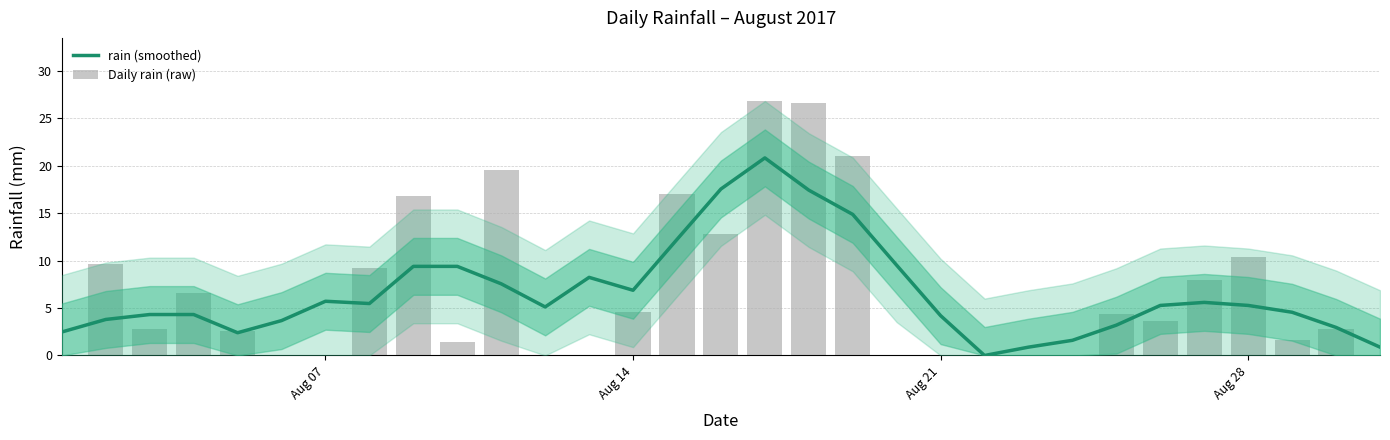

Are the bars grouped side by side (vs. stacked)?

Yes